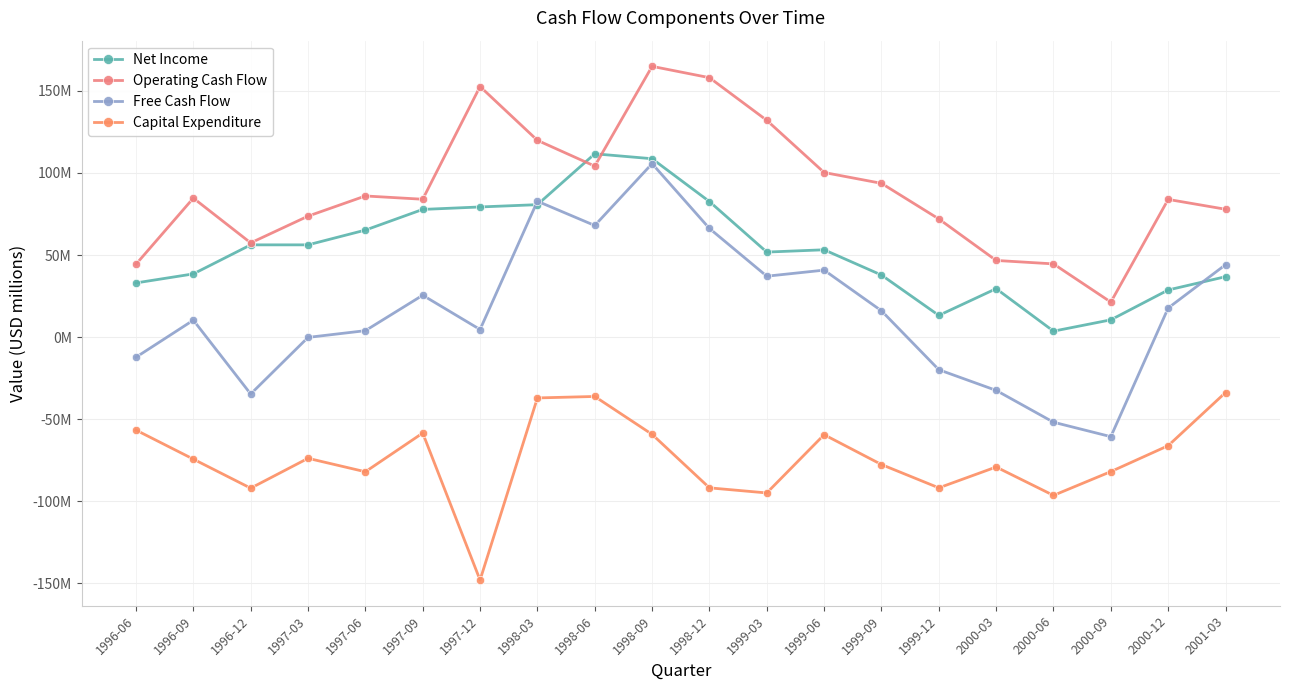

The value of Net Income at 1997-12 is 103.4. True or false?

False